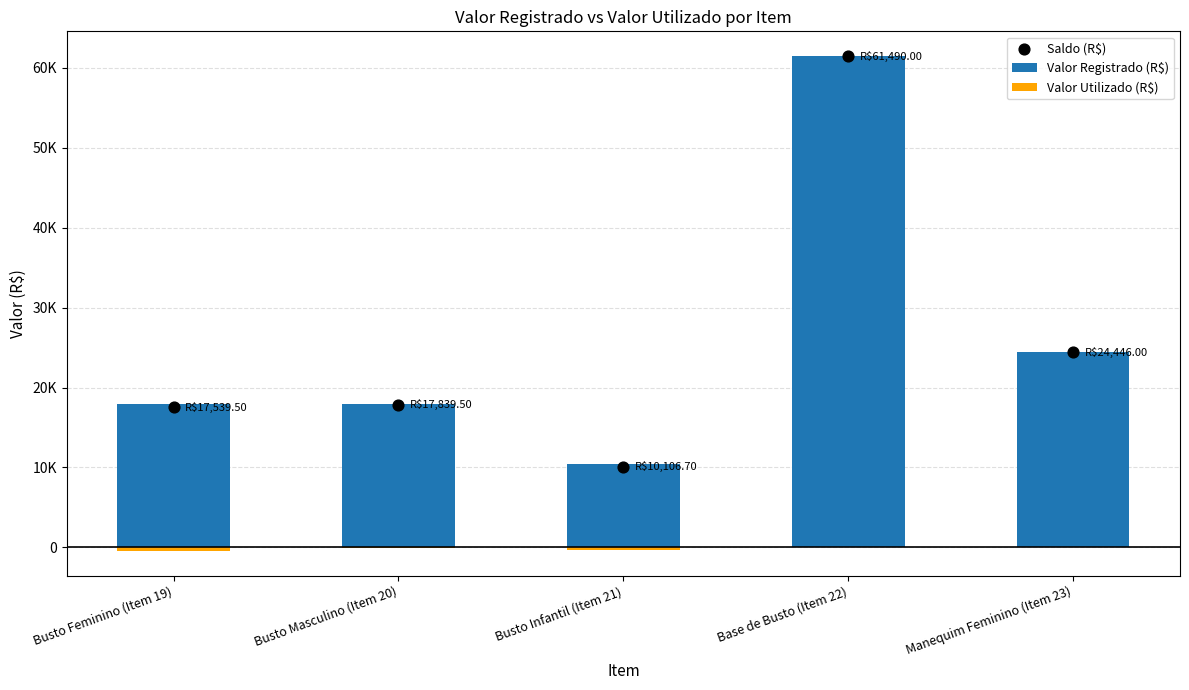

Which series contains the lowest Y value?

Valor Utilizado (R$)